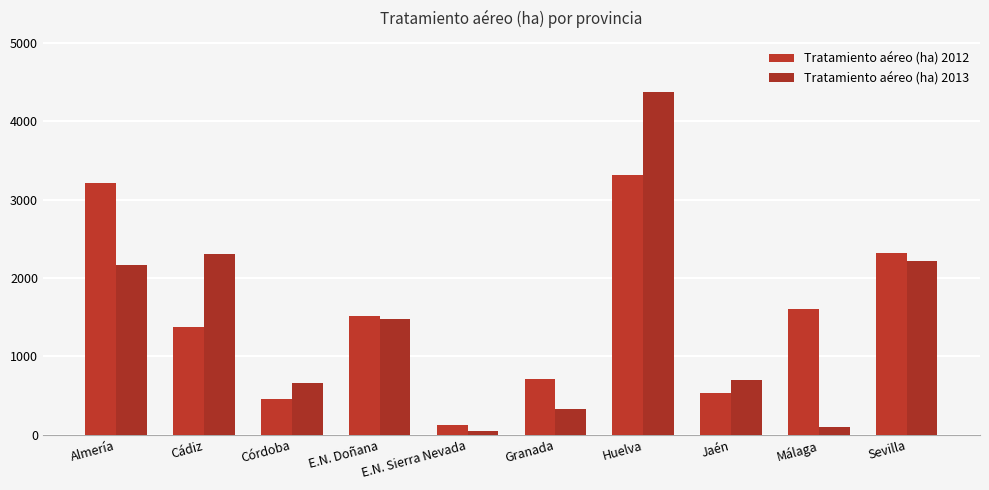

Between Granada and Cádiz, which is larger?

Cádiz